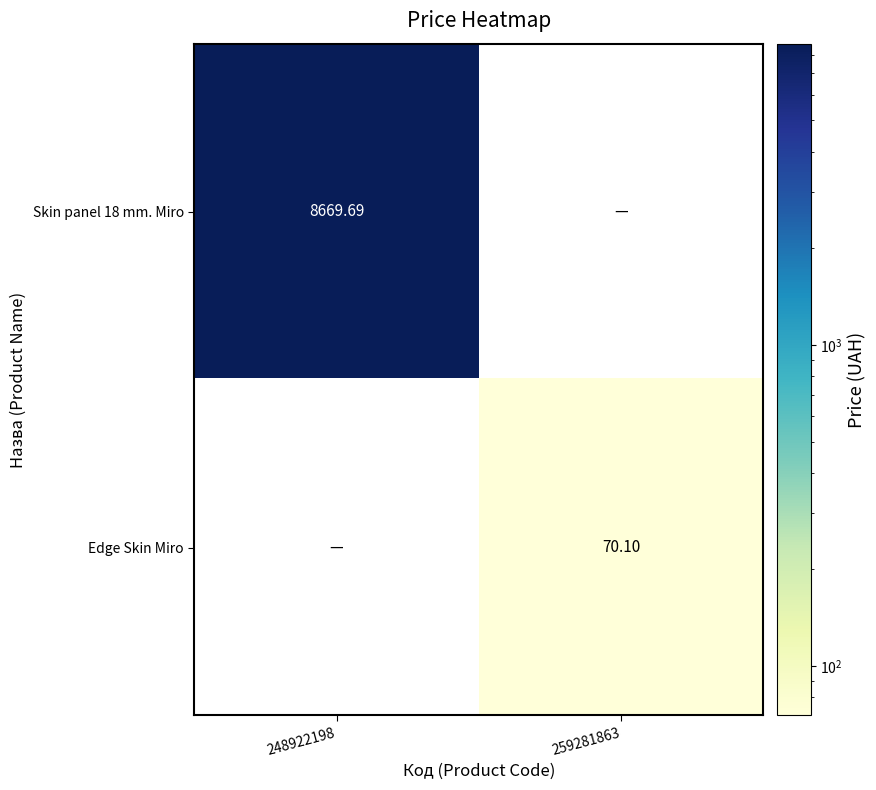

Rank the series by their average value, from lowest to highest.

Edge Skin Miro, Skin panel 18 mm. Miro